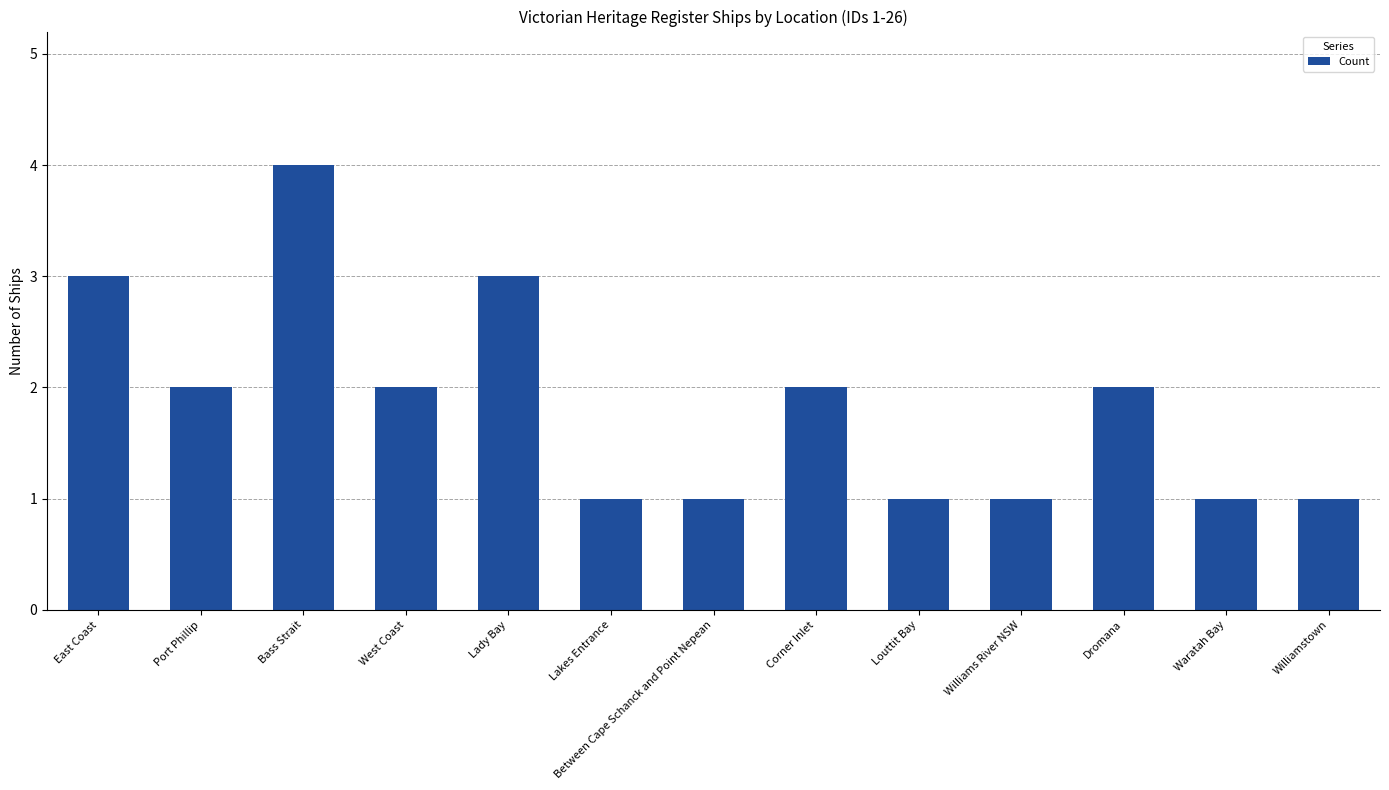

What is the maximum value shown in the chart?

4